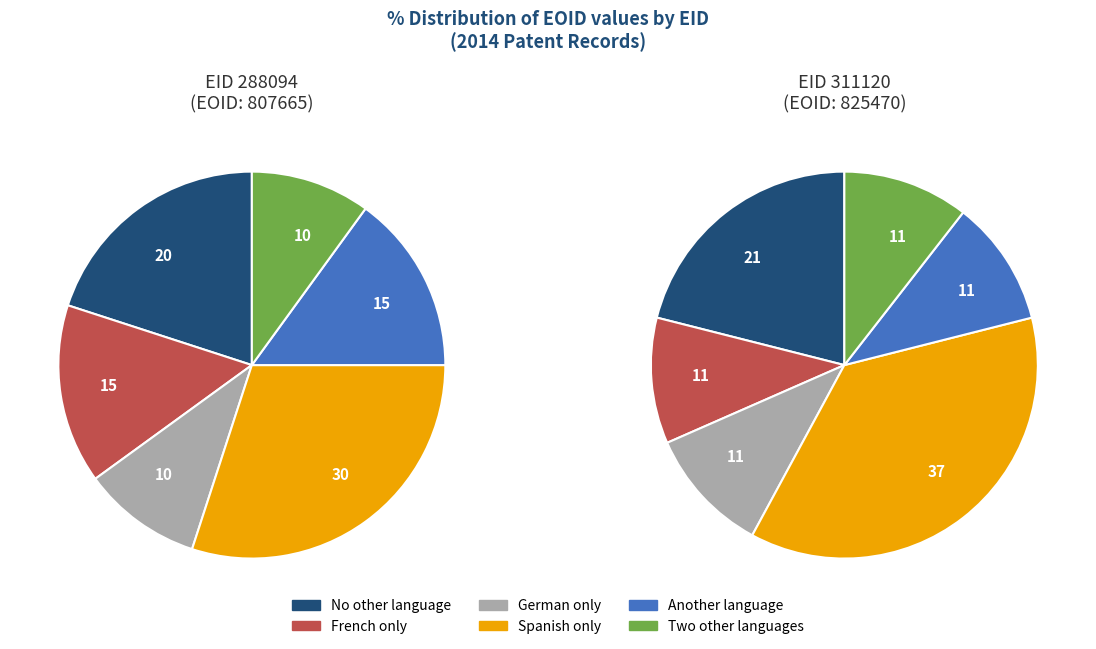

Between 2014_EID_311120 and 2014_EID_288094, which is larger?

2014_EID_311120